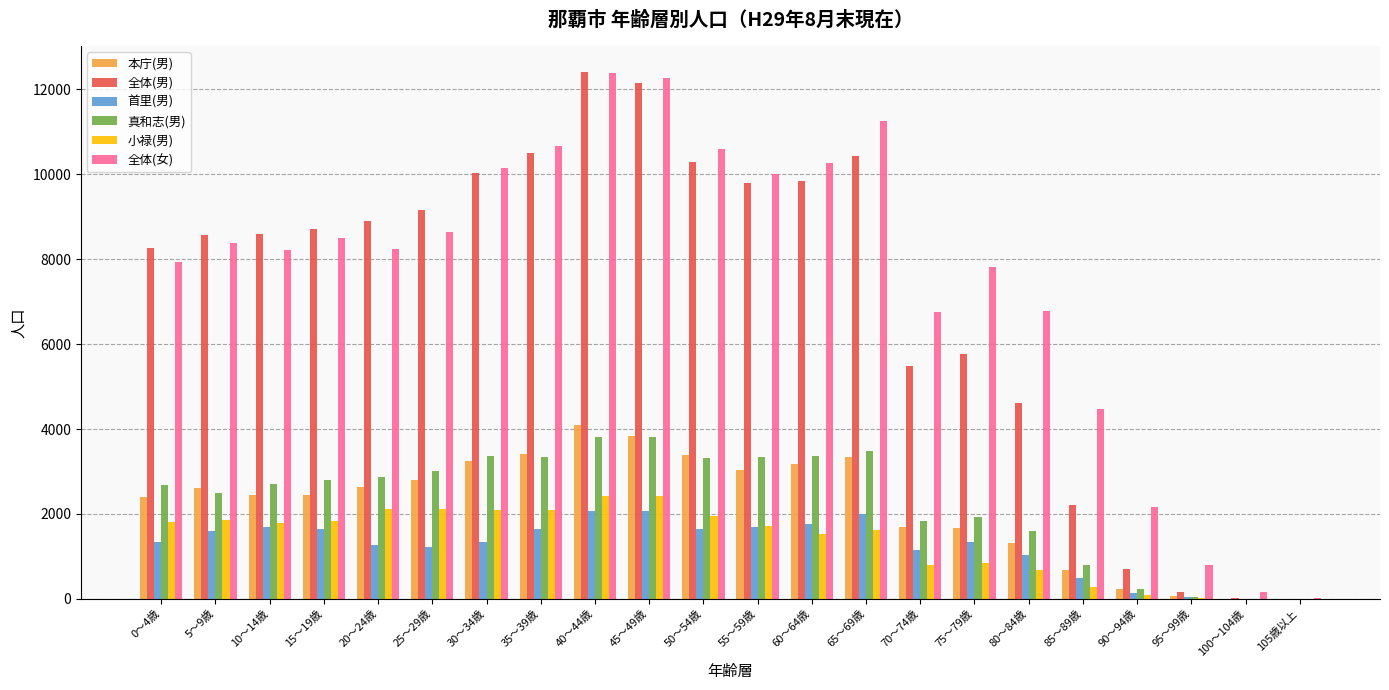

How many data points does each series have?

22